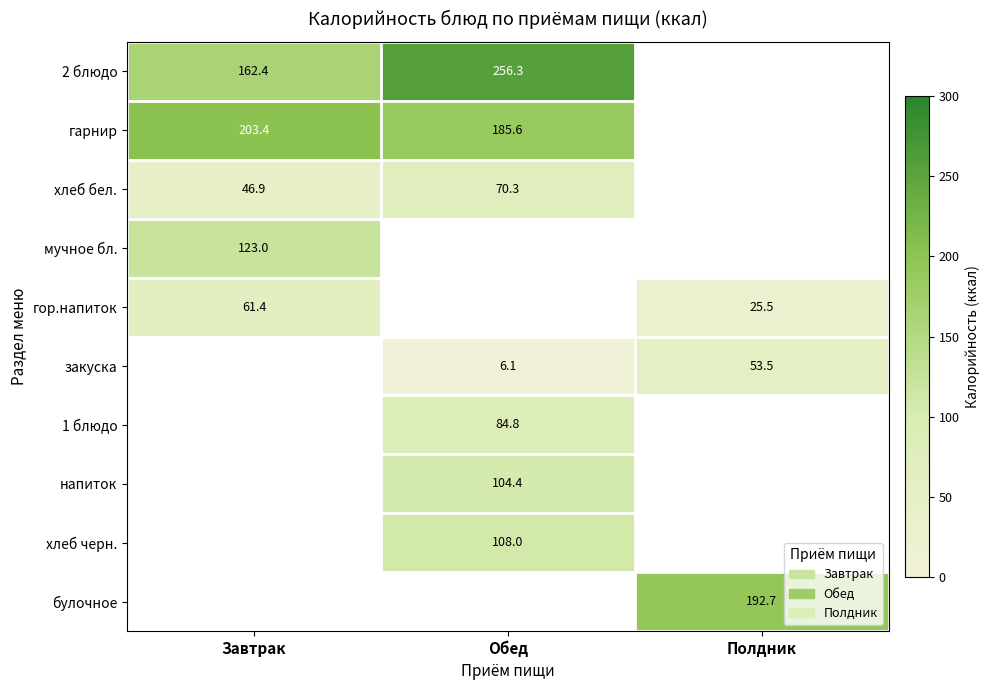

Is the value of гор.напиток at Завтрак greater than the value of мучное бл. at Завтрак?

No